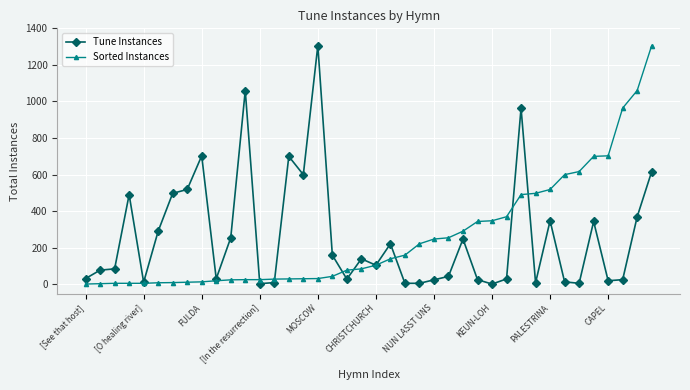

How many values in the Sorted Instances series are below 105?

20